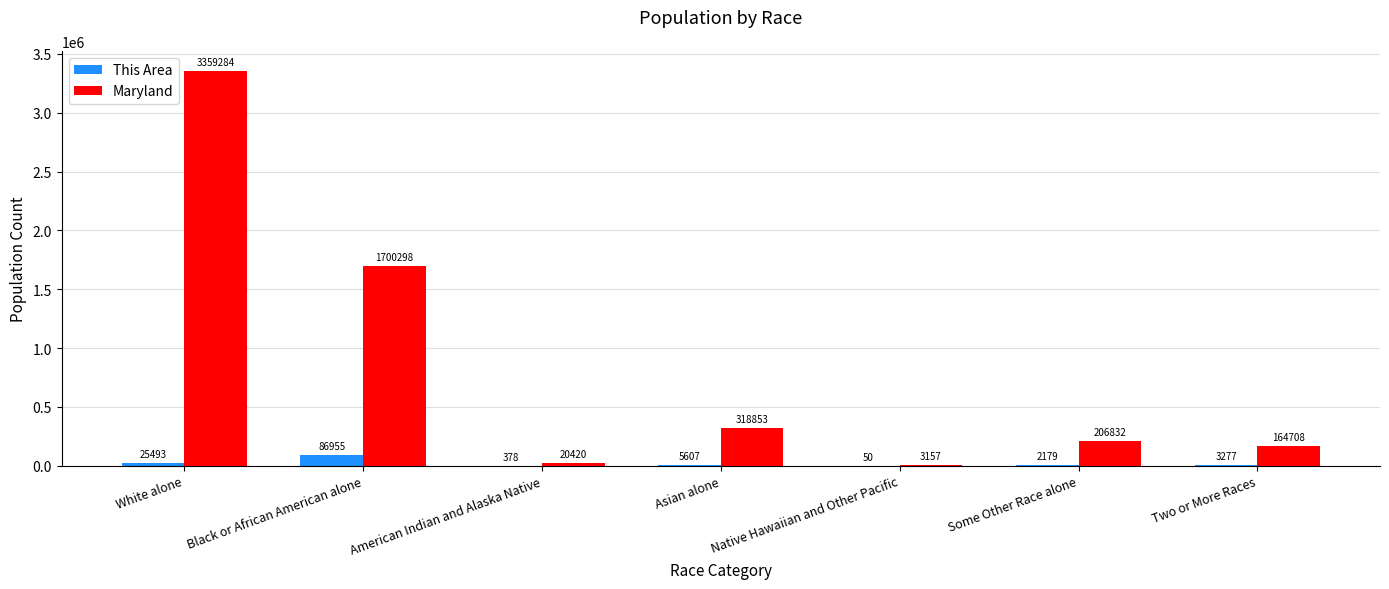

What is the difference between the Maryland values at Two or More Races and Native Hawaiian and Other Pacific?

161551